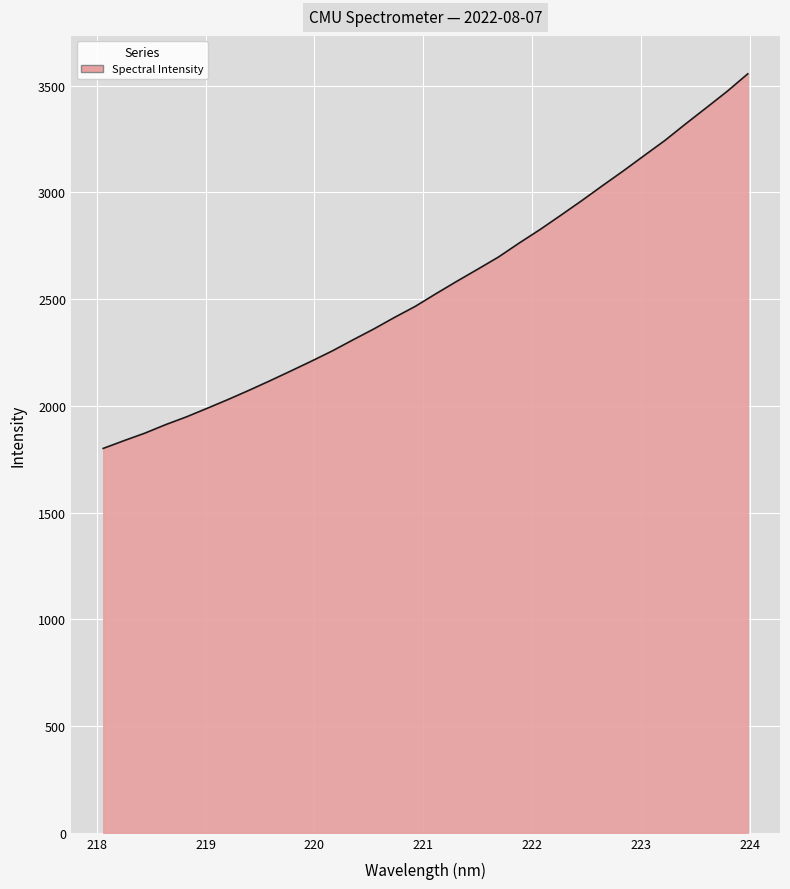

True or false: there are more than 0 points higher than both neighbors.

False